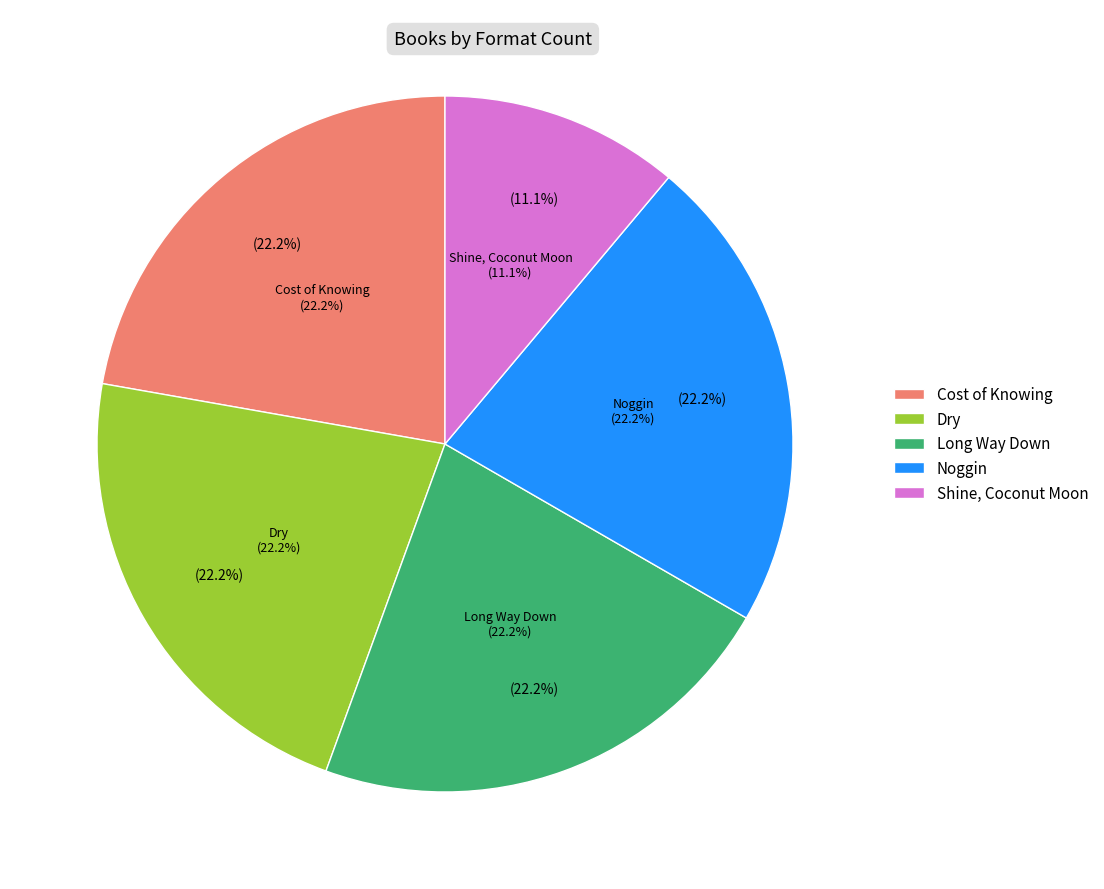

Which has a higher value, Cost of Knowing or Long Way Down?

Cost of Knowing